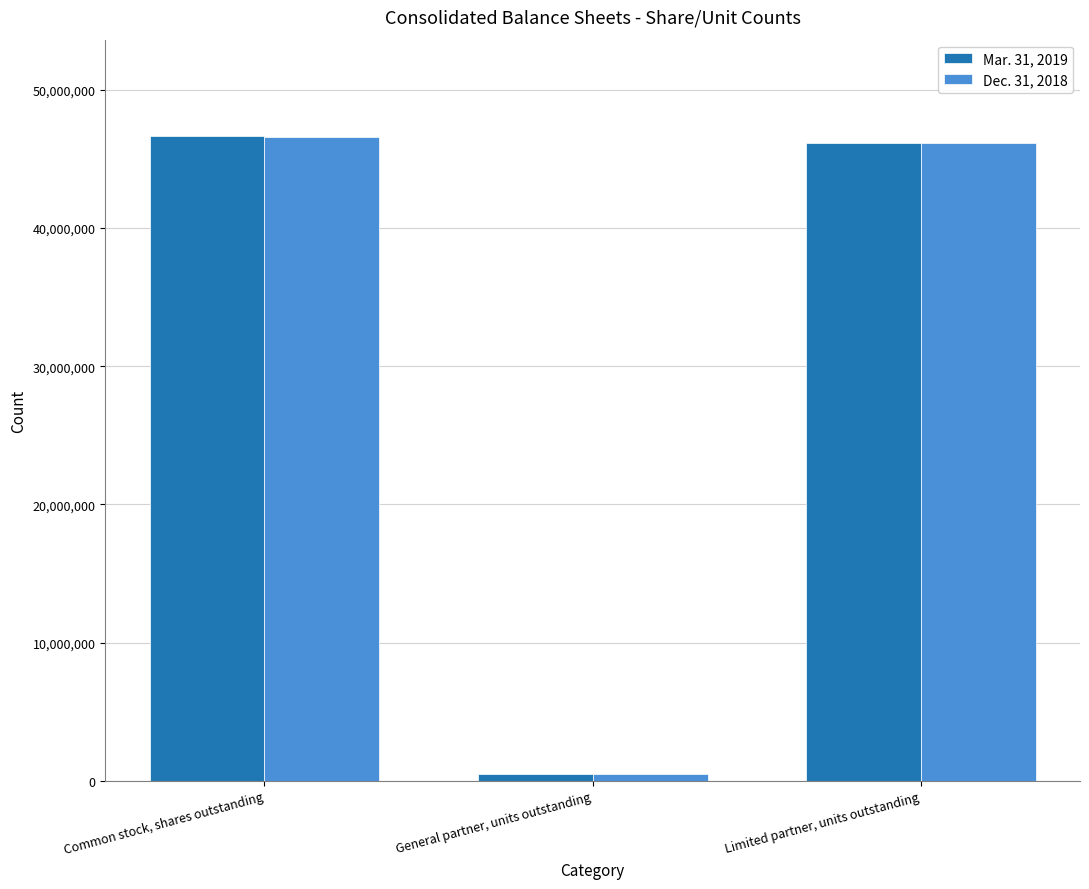

List the series in order of their overall mean, highest first.

Mar. 31, 2019, Dec. 31, 2018